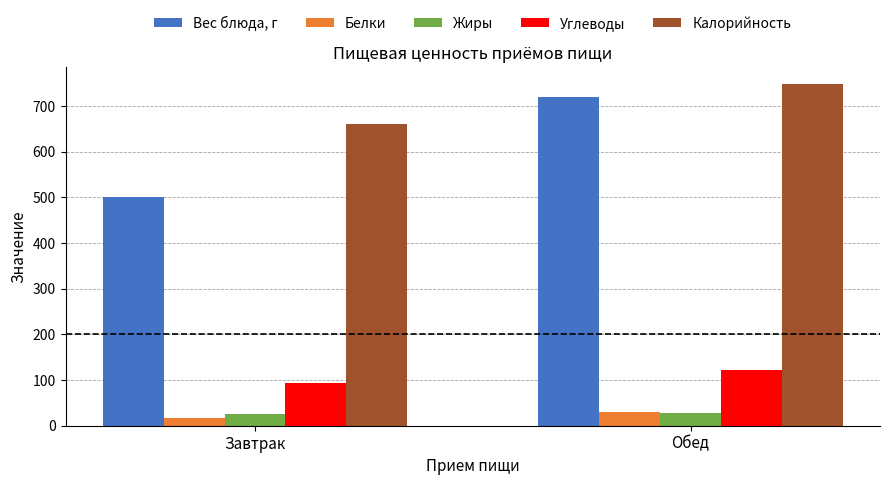

Reading left to right, list all the values displayed in this chart.

Вес блюда, г: 500.0	720.0
Белки: 17.3	29.2
Жиры: 25.5	28.9
Углеводы: 93.2	121.4
Калорийность: 660.0	747.0